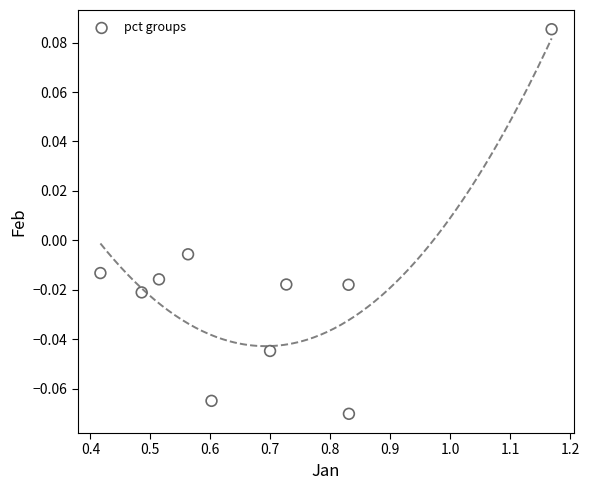

What is the average X value?

0.7